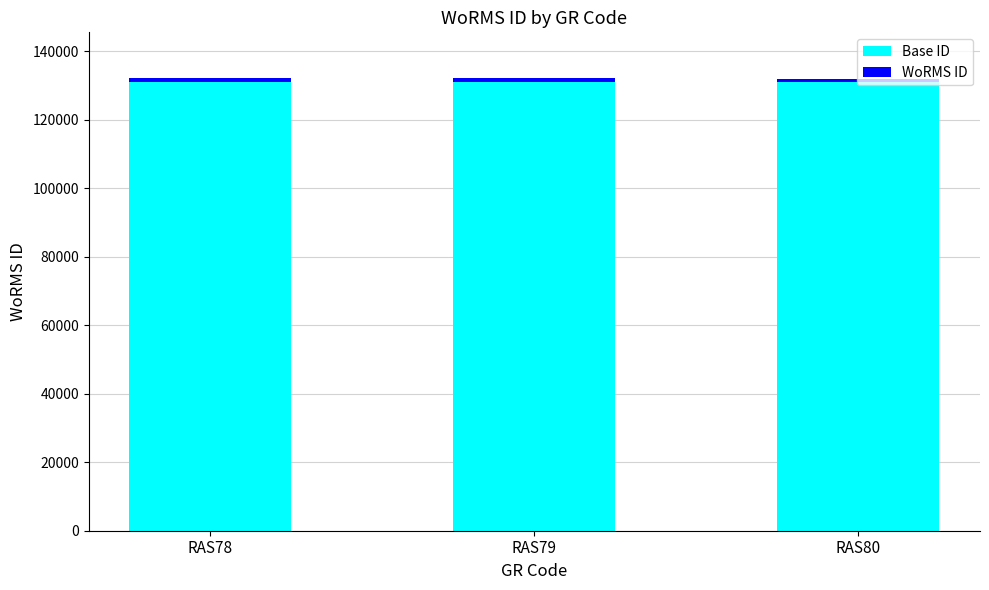

What is the lowest value of the Base ID series?

131000